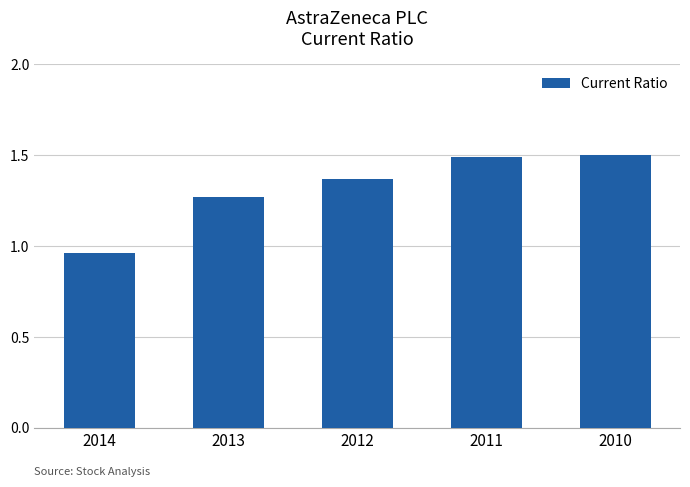

Count the number of values greater than 1.

4